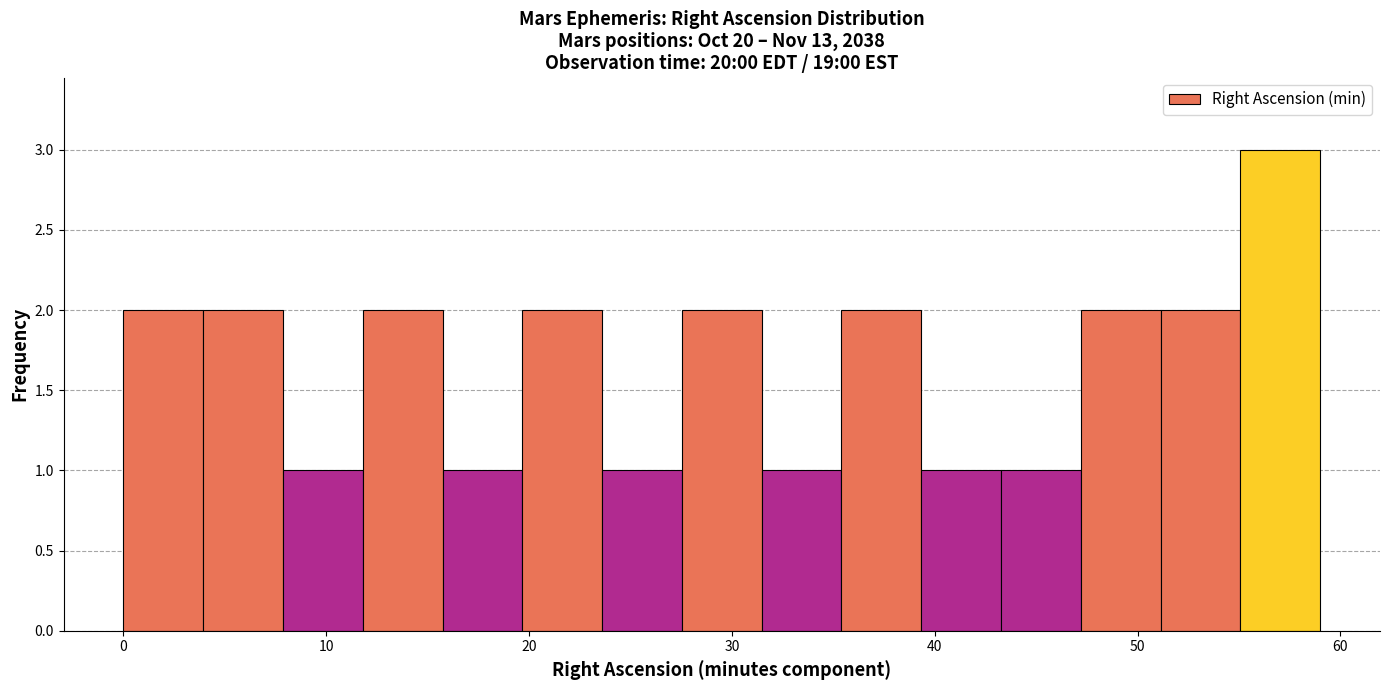

Read against the x-axis, roughly where is the centre of the tallest bar?

57